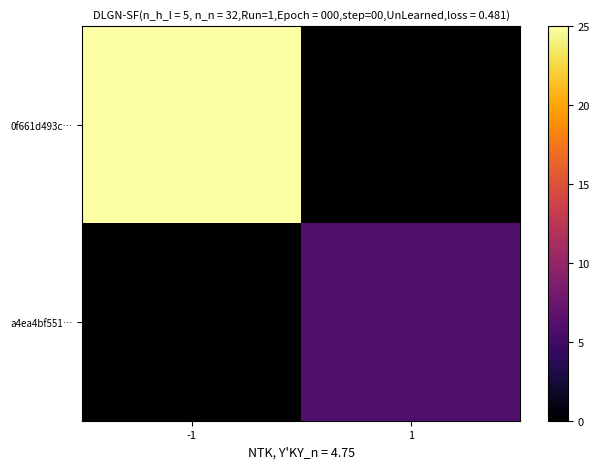

Reading left to right, what are all the values shown in this chart?

0f661d493c…: -1=25	1=0
a4ea4bf551…: -1=0	1=6